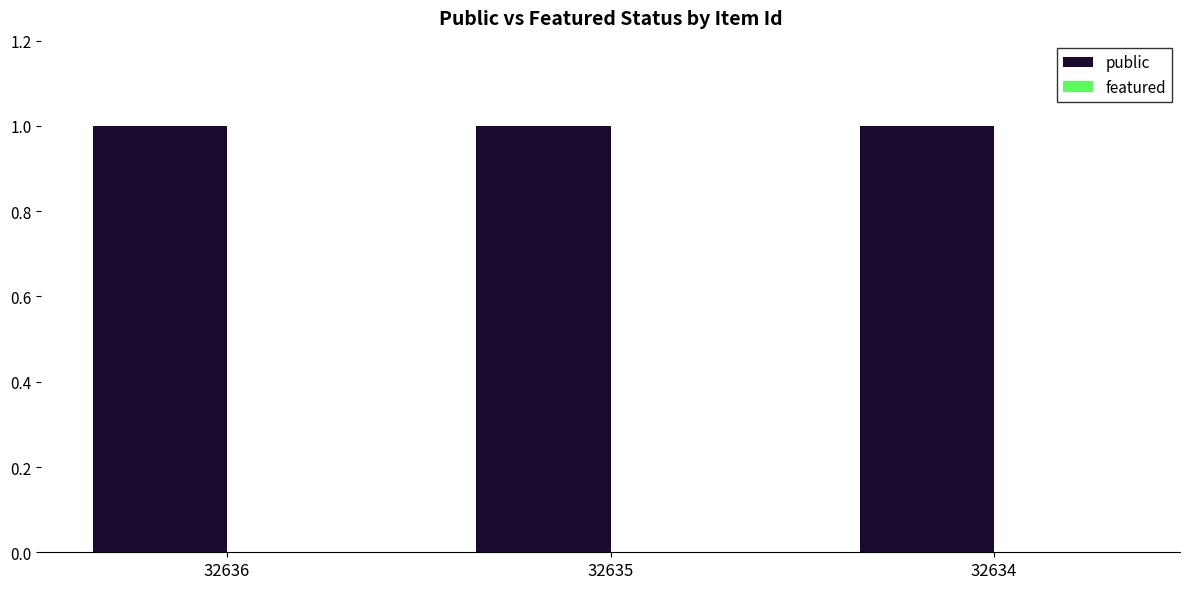

Reading right to left, transcribe all the data shown in this chart.

public: 1	1	1
featured: 0	0	0